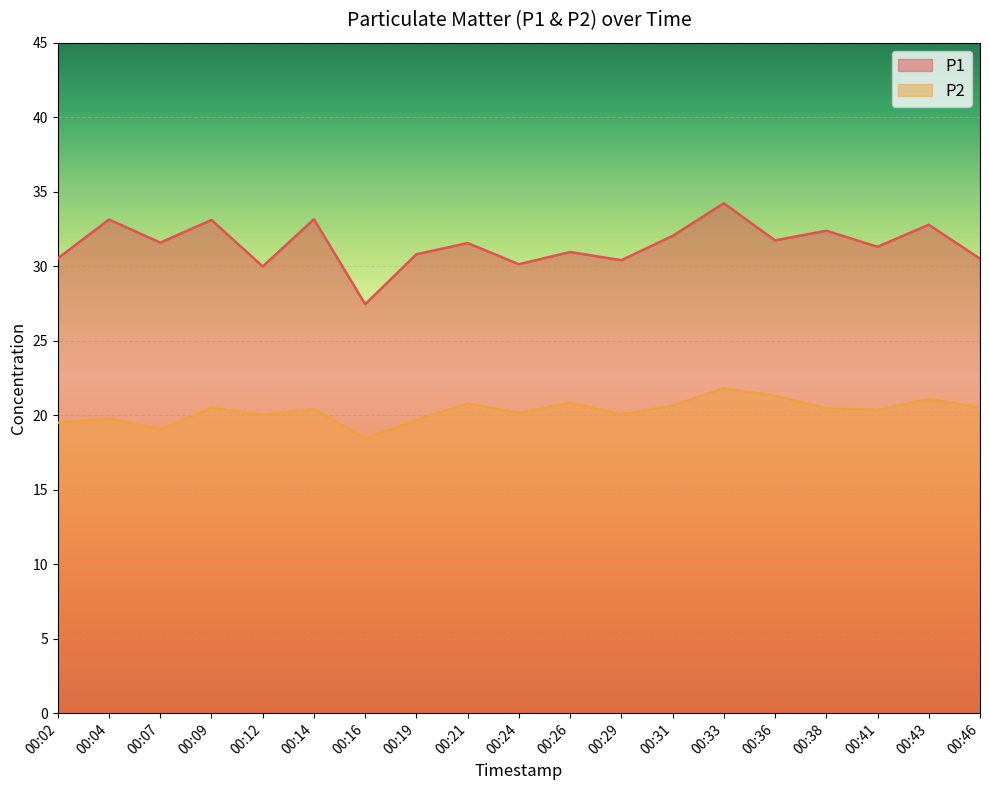

True or false: P1 has a value of 33.1 at 00:14.

True